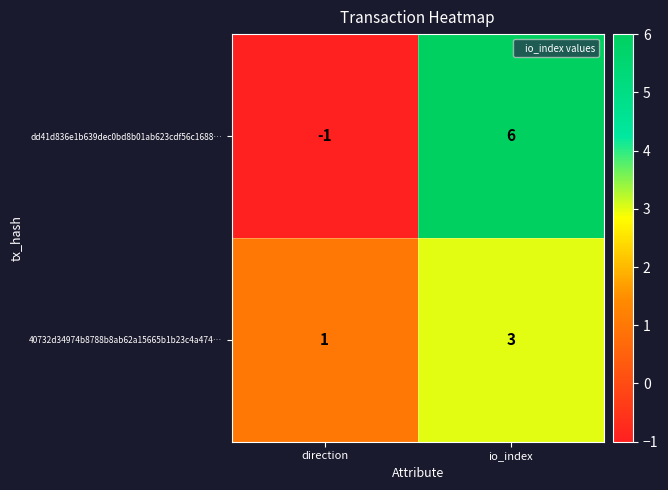

Reading right to left, transcribe all the data shown in this chart.

dd41d836e1b639dec0bd8b01ab623cdf56c1688…: 6	-1
40732d34974b8788b8ab62a15665b1b23c4a474…: 3	1